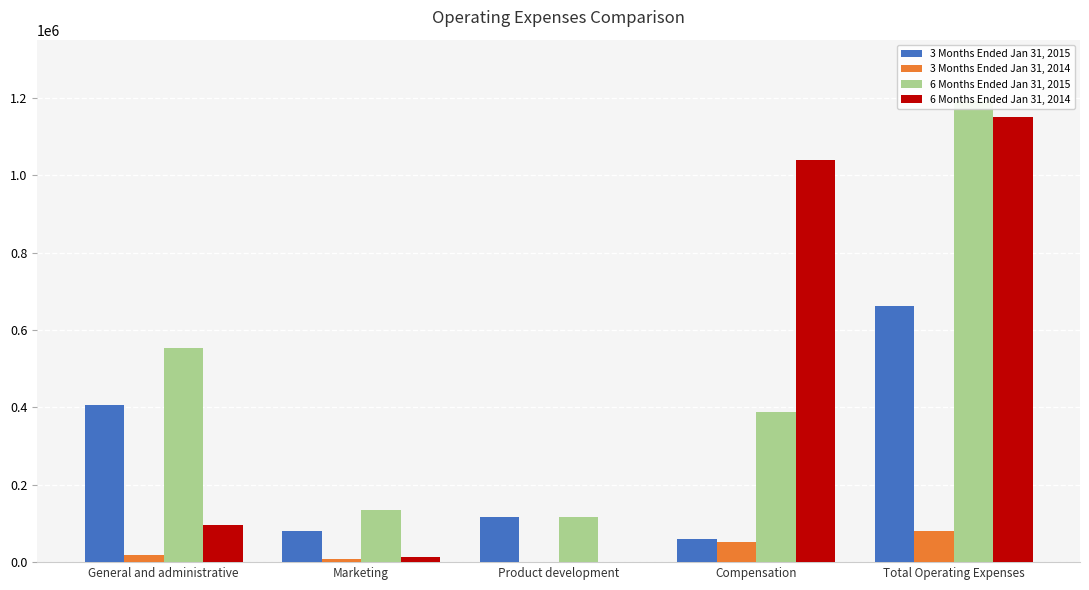

How many data points does each series have?

5